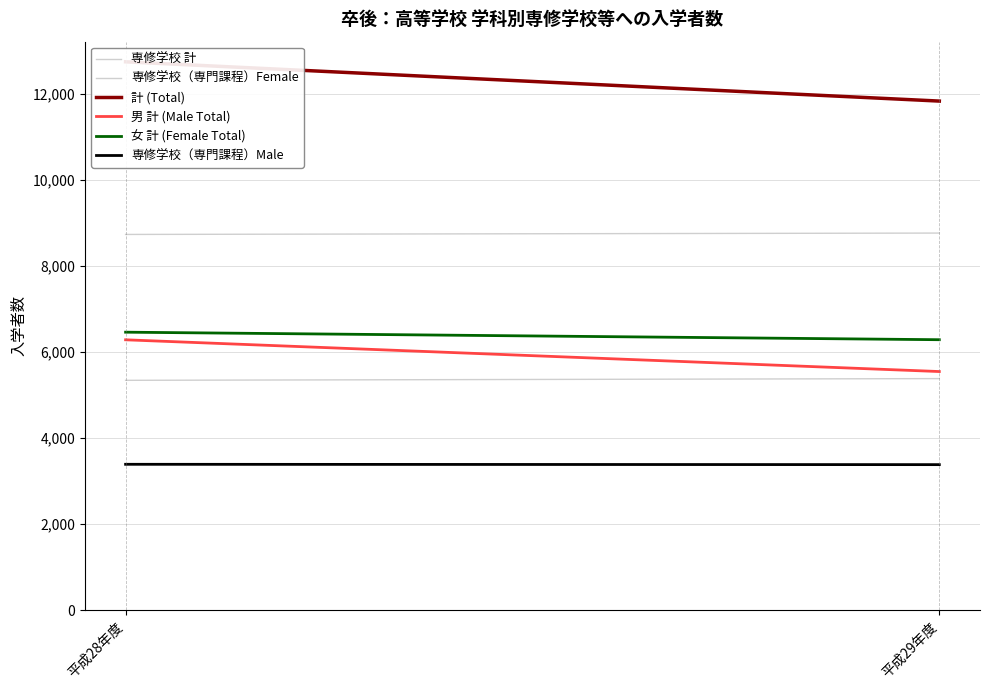

What is the maximum value shown in the chart?

12747